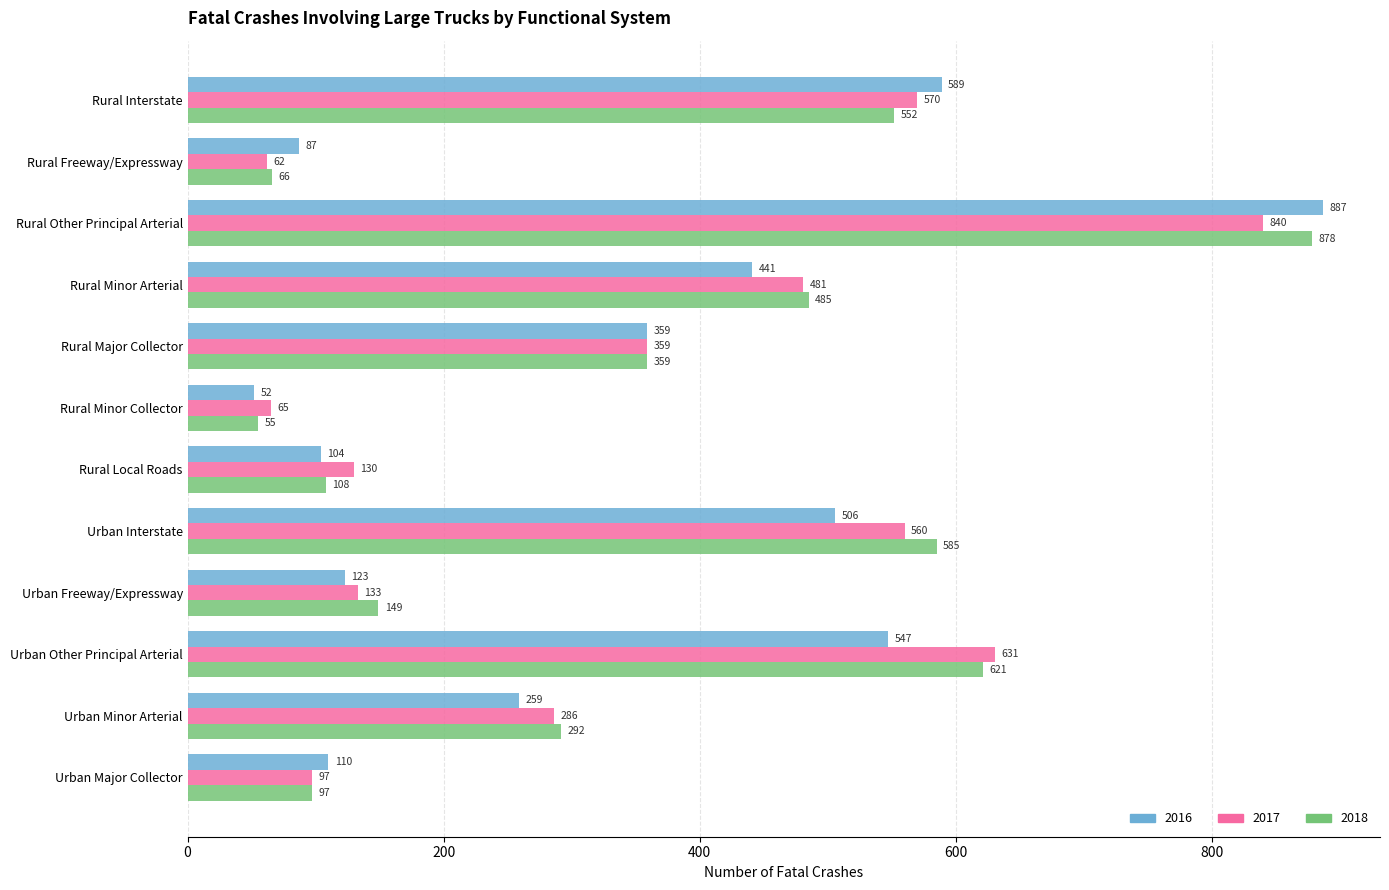

Which series has the widest spread of values?

2016